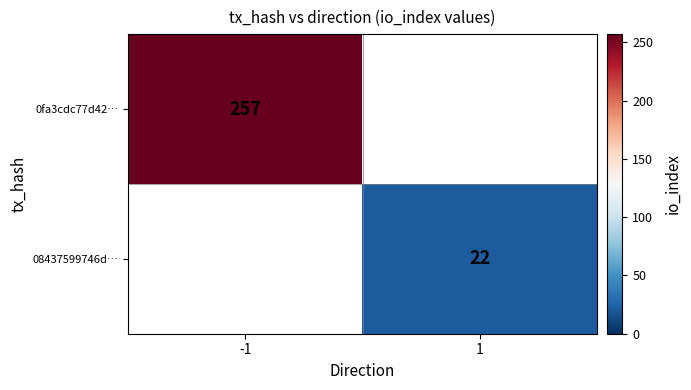

Which category has the highest value across all series?

-1